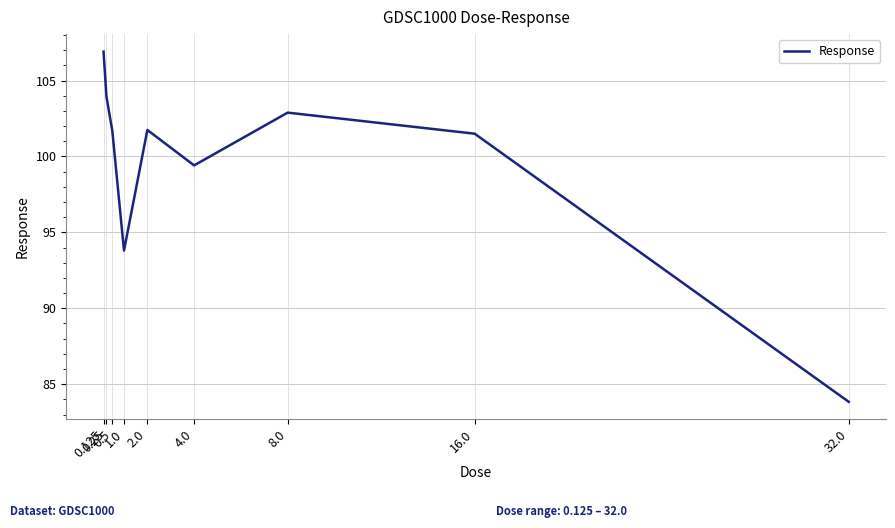

What is the greatest value displayed?

106.9